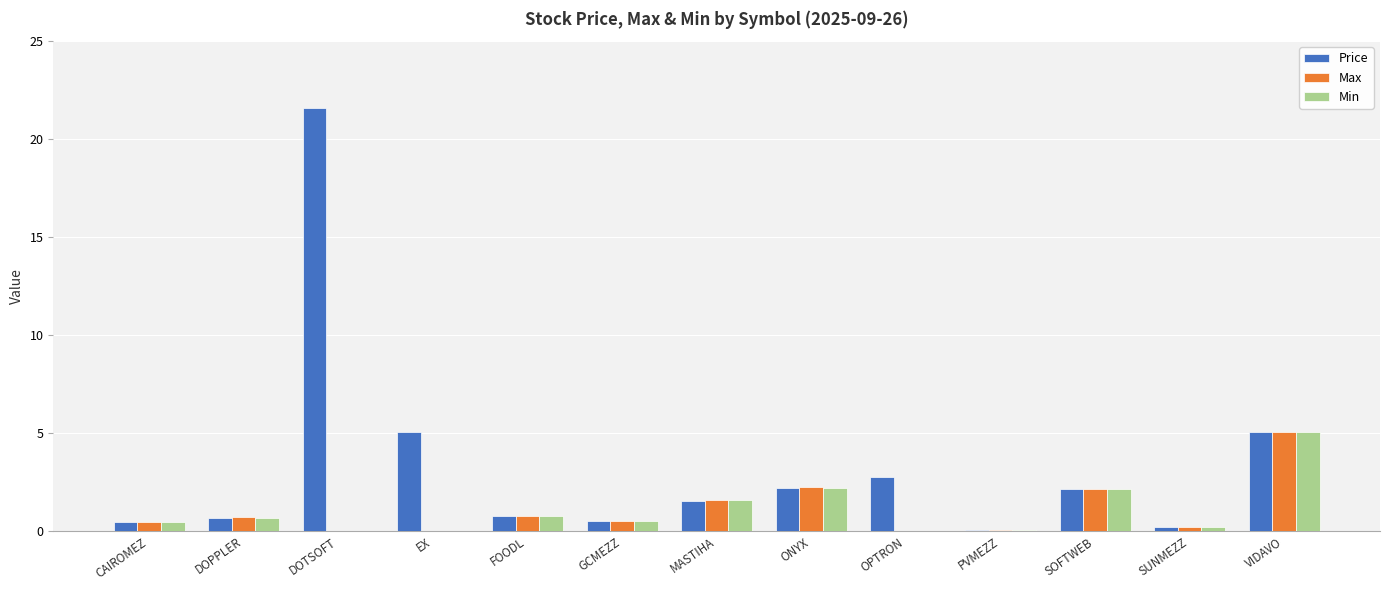

What is the sum of all Min values?

13.6